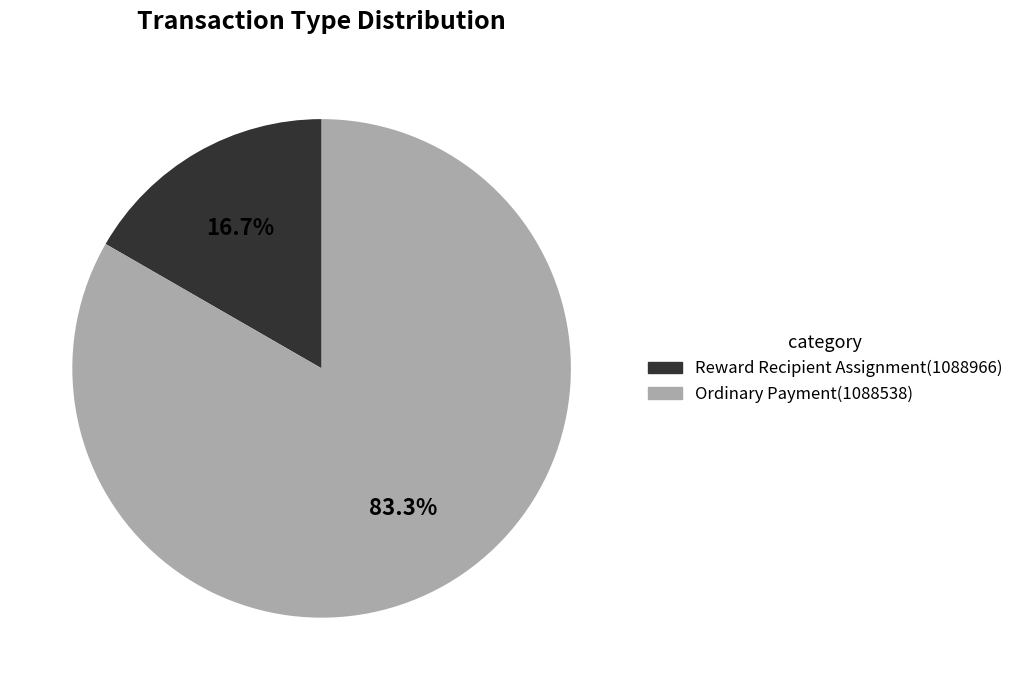

To the nearest percent, what is the average slice percentage?

50%